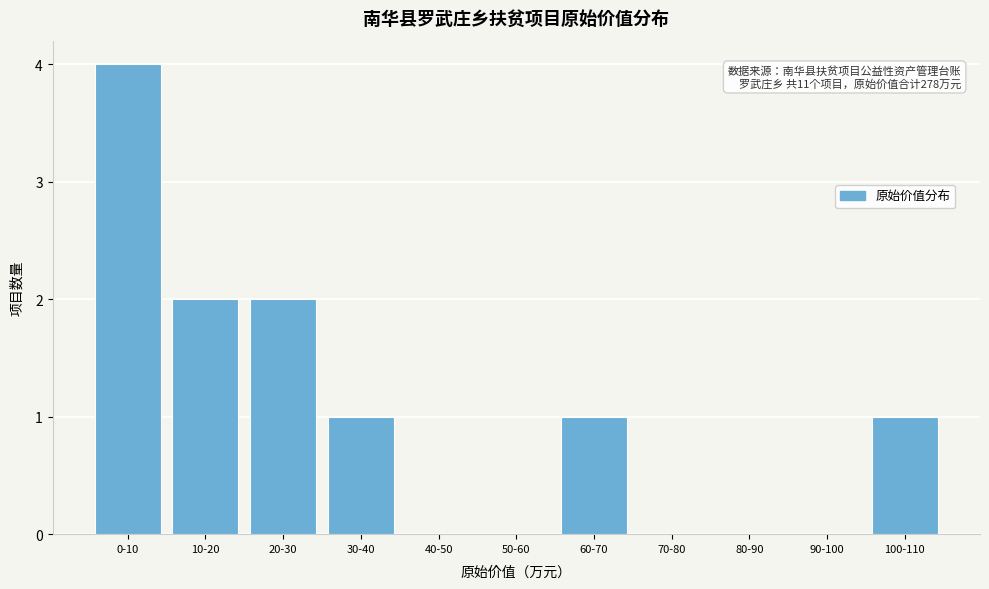

Reading left to right, what are all the values shown in this chart?

0-10=4	10-20=2	20-30=2	30-40=1	40-50=0	50-60=0	60-70=1	70-80=0	80-90=0	90-100=0	100-110=1